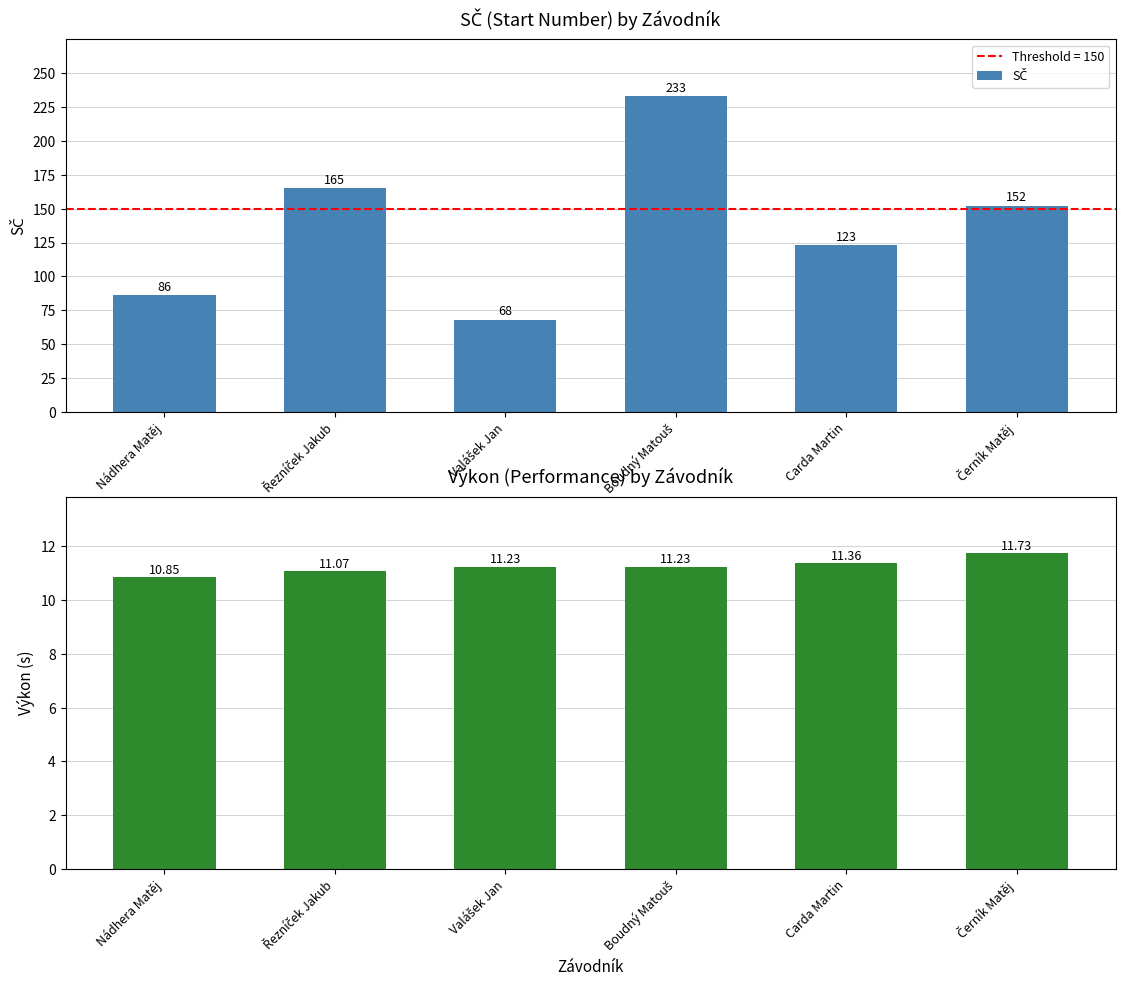

What is the difference between the Výkon values at Carda Martin and Řezníček Jakub?

0.3